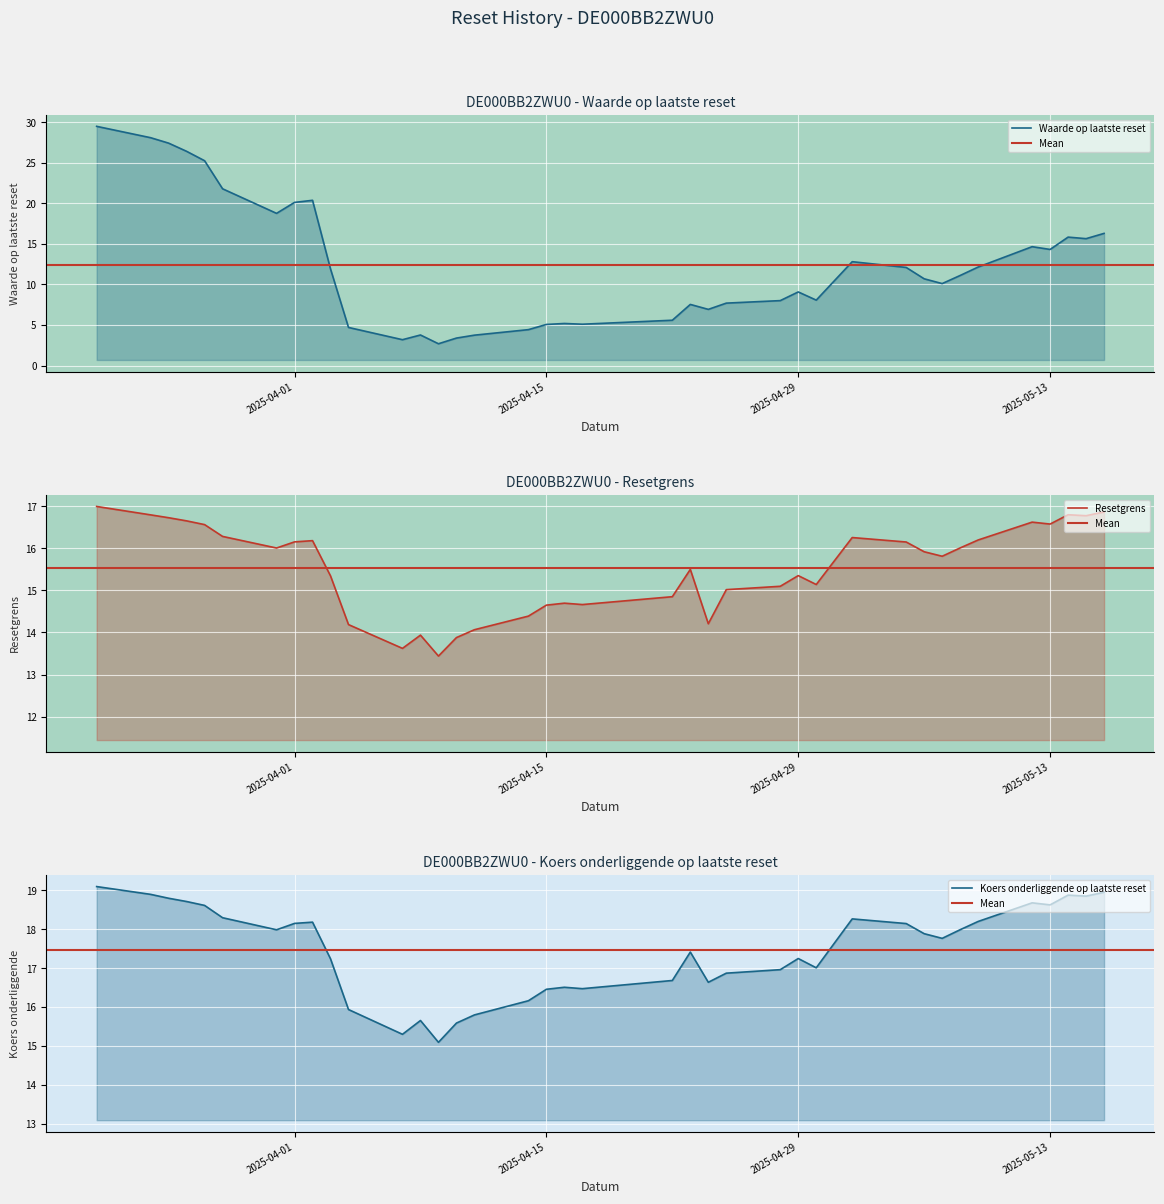

What is the spread (max minus min) of values at 2025-04-08?

11.9